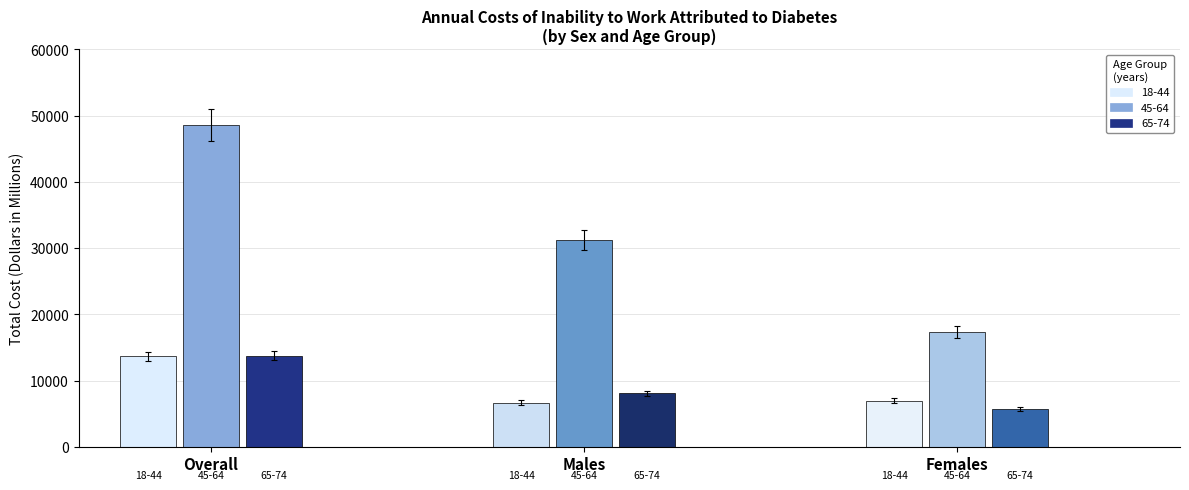

What is the difference between the maximum and second lowest values in the Males series?

23178.7